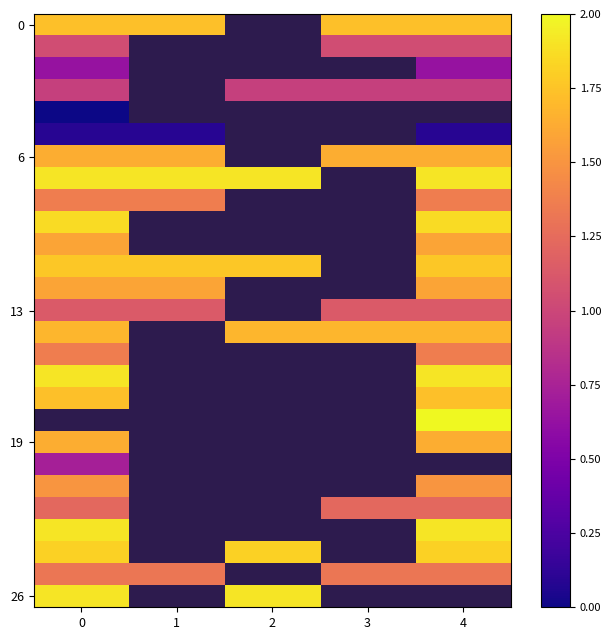

What is the difference between the highest and lowest values at 3?

0.8